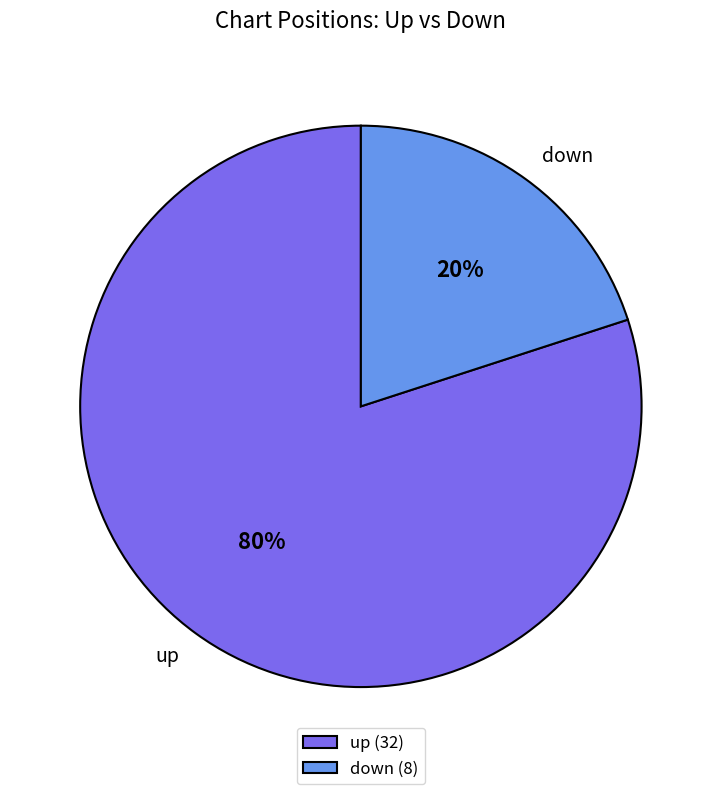

Between up and down, which is larger?

up